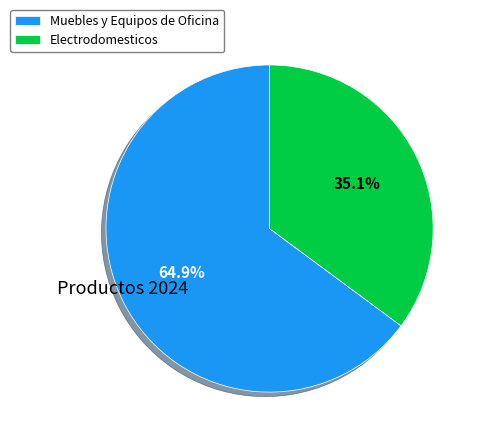

Rank the categories by value from lowest to highest.

Electrodomesticos, Muebles y Equipos de Oficina